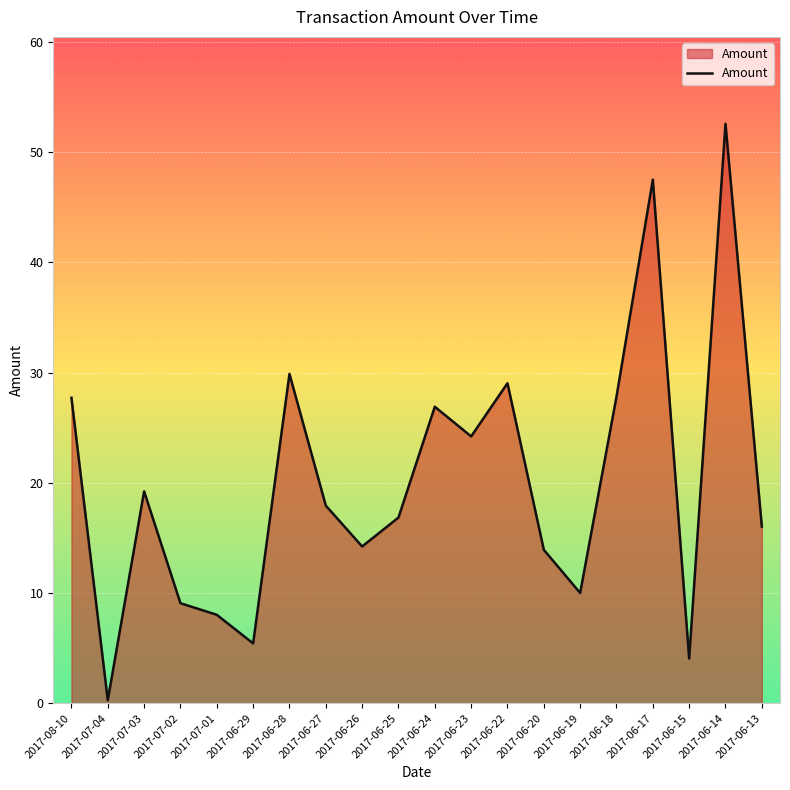

What position from the left is 2017-06-29?

6